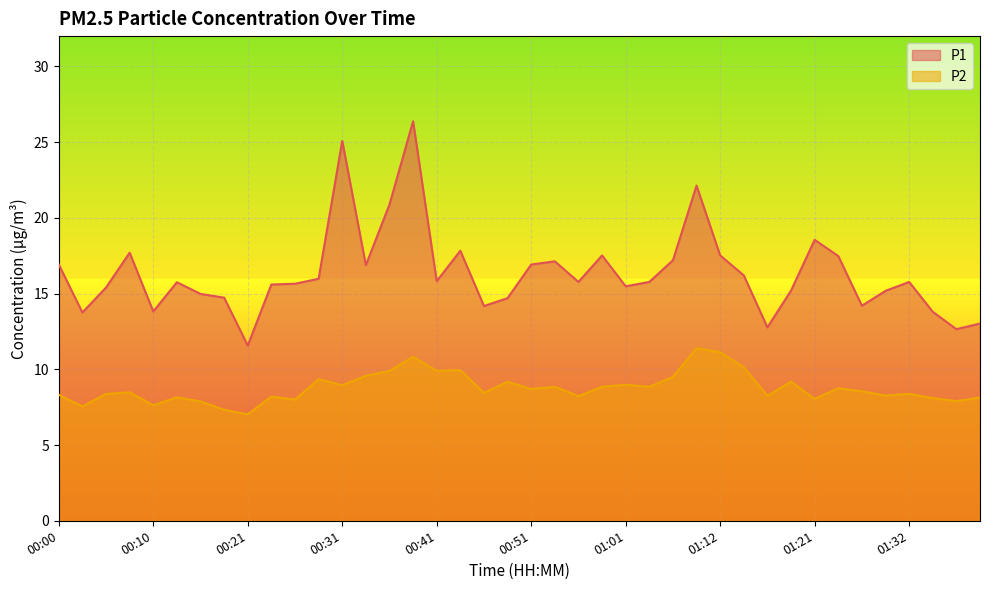

True or false: P2 has more than 1 points higher than both neighbors.

True